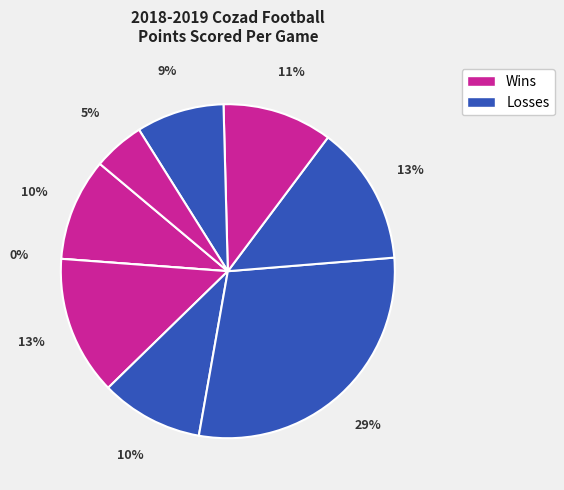

How many slices are in this pie chart?

9